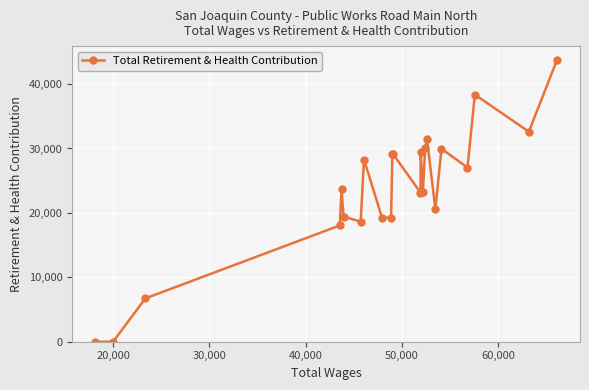

What is the greatest value displayed?

43710